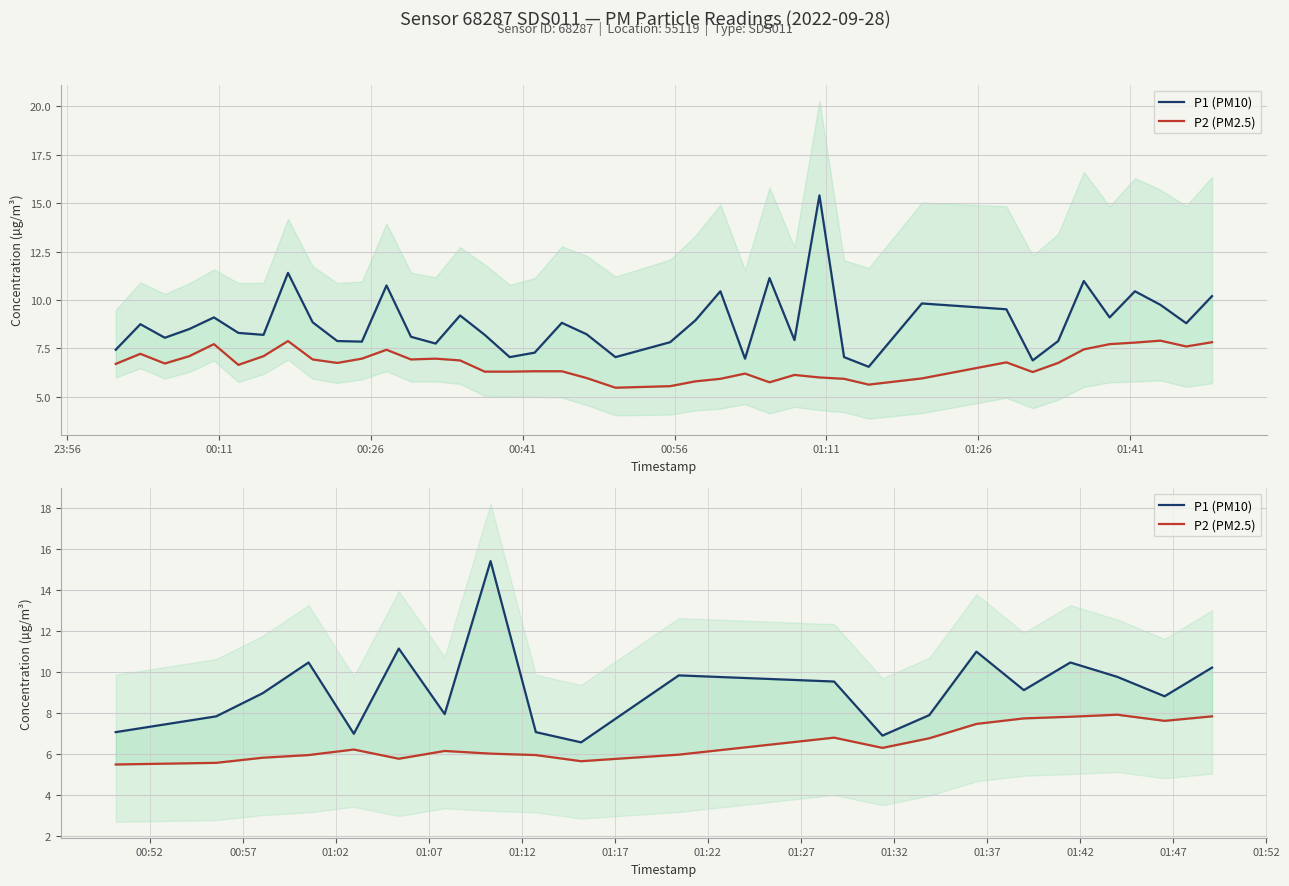

What is the average value of the P2 (PM2.5) series?

6.5